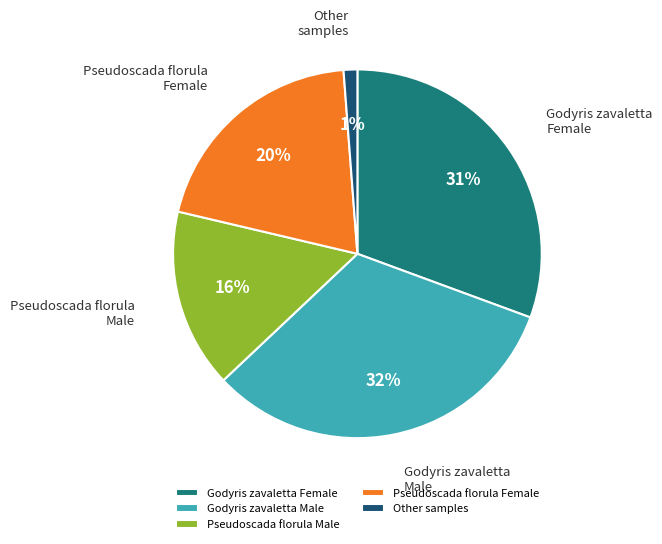

Rank the categories by value from highest to lowest.

Godyris zavaletta Male, Godyris zavaletta Female, Pseudoscada florula Female, Pseudoscada florula Male, Other samples